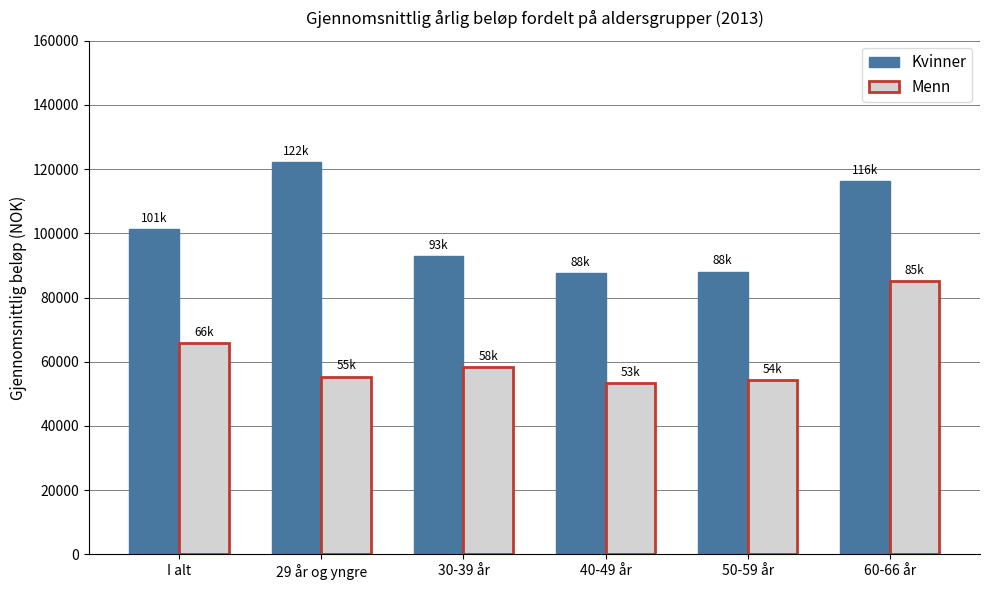

Where does the Kvinner series first go above 101326?

I alt